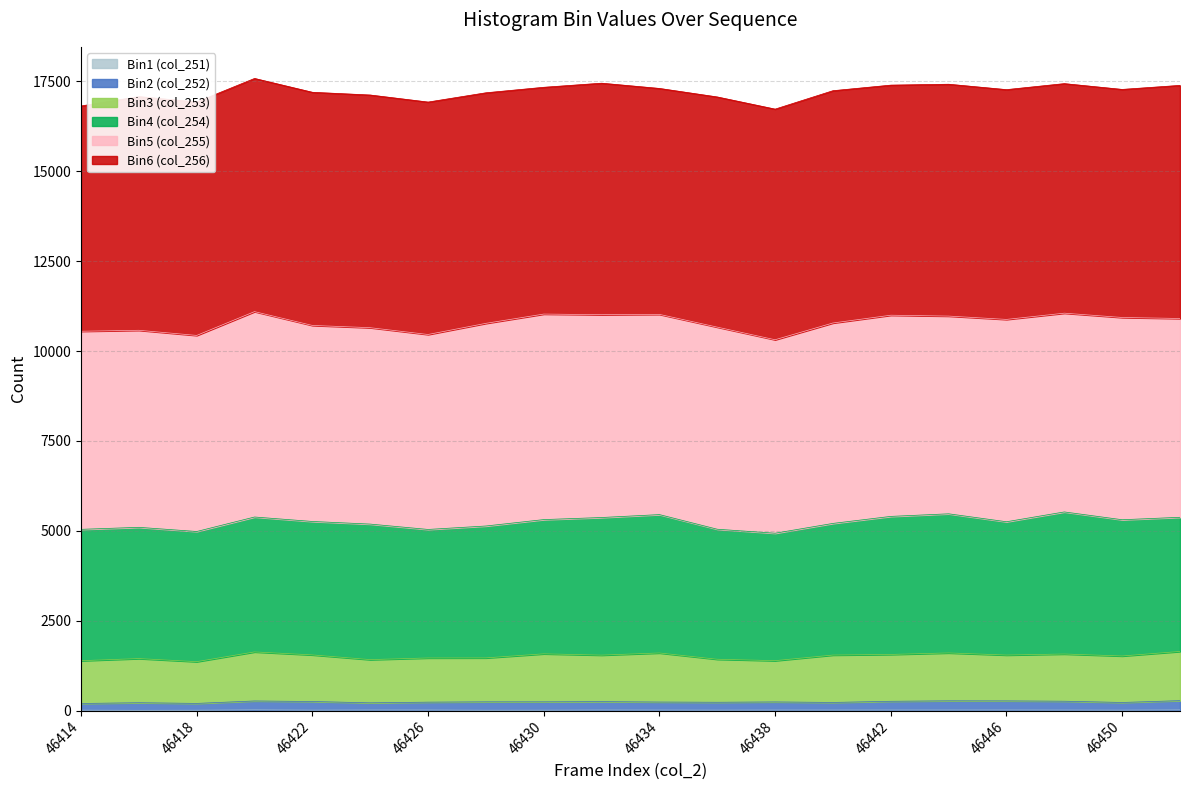

Does the chart display data point markers on the line(s)?

No